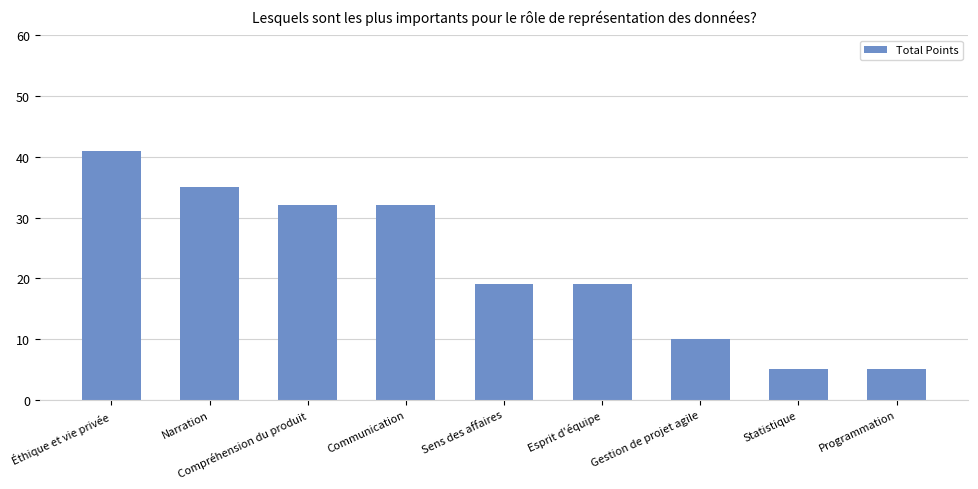

What is the value of the 8th bar from the left?

5